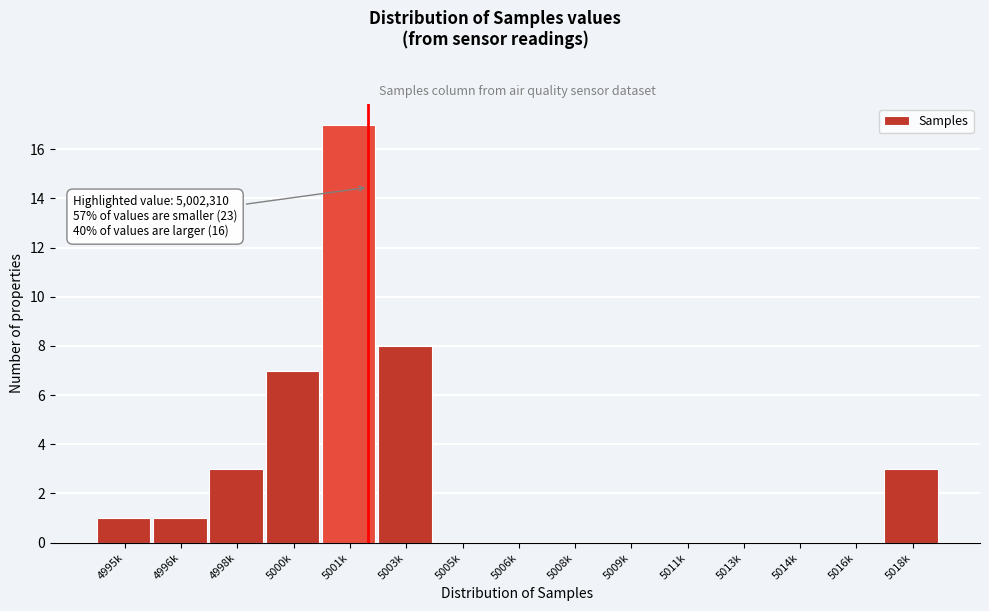

Reading left to right, extract all data points from this chart.

4995k=1	4996k=1	4998k=3	5000k=7	5001k=17	5003k=8	5005k=0	5006k=0	5008k=0	5009k=0	5011k=0	5013k=0	5014k=0	5016k=0	5018k=3